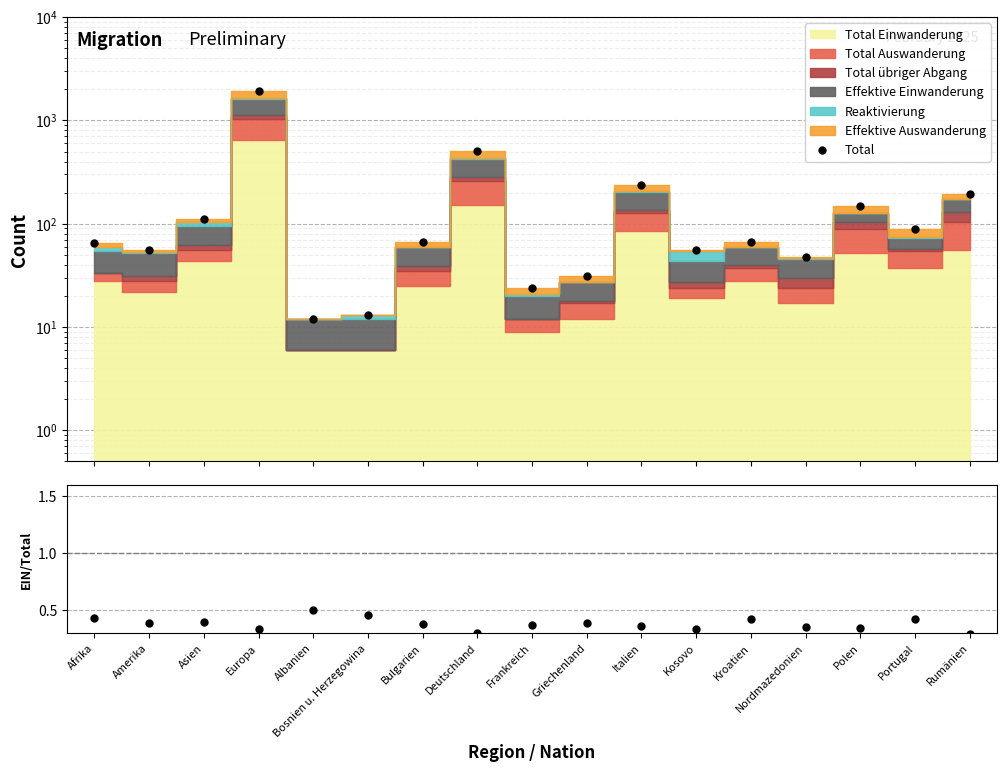

What is the greatest value displayed?

1920.0